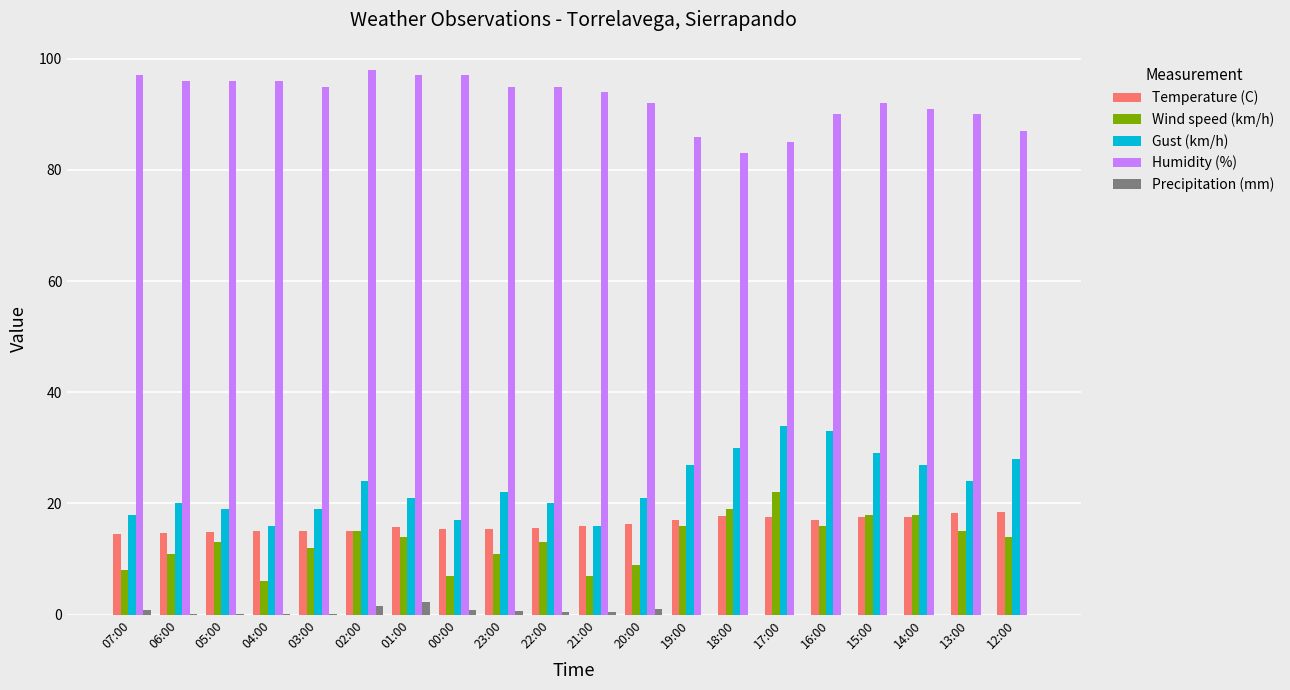

Are the bars horizontal?

No